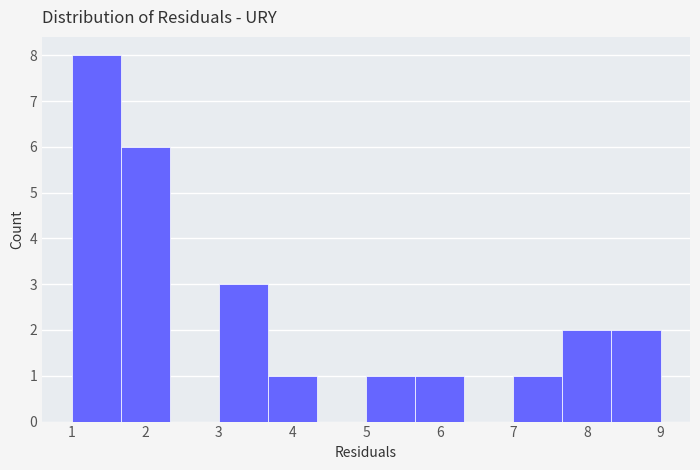

Reading left to right, list every bar in this chart as the range it spans on the x-axis followed by its height. Neither the bar edges nor the heights are printed on the chart, so give them approximately, as read against the axes.

1.0 to 1.7: 8
1.7 to 2.3: 6
2.3 to 3.0: 0
3.0 to 3.7: 3
3.7 to 4.3: 1
4.3 to 5.0: 0
5.0 to 5.7: 1
5.7 to 6.3: 1
6.3 to 7.0: 0
7.0 to 7.7: 1
7.7 to 8.3: 2
8.3 to 9.0: 2